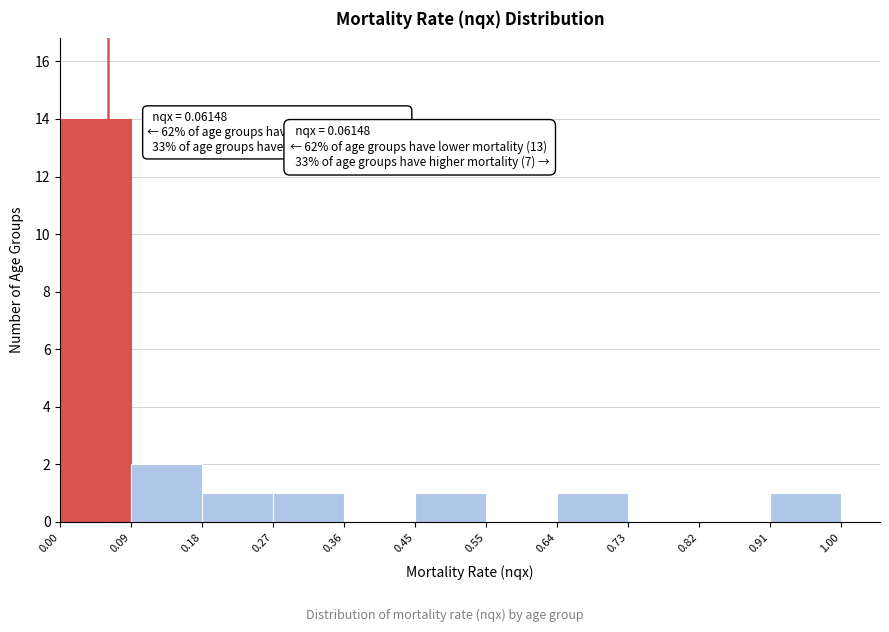

Over which range of the x-axis is the bar tallest?

0.00 to 0.09